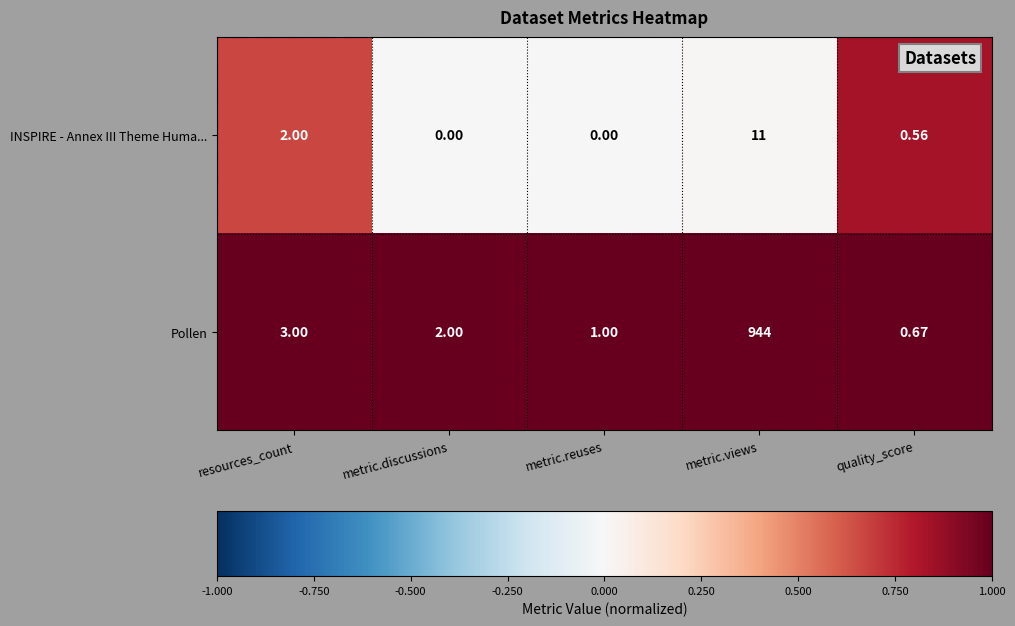

Between metric.reuses and quality_score, which series saw the biggest shift?

INSPIRE - Annex III Theme Huma...